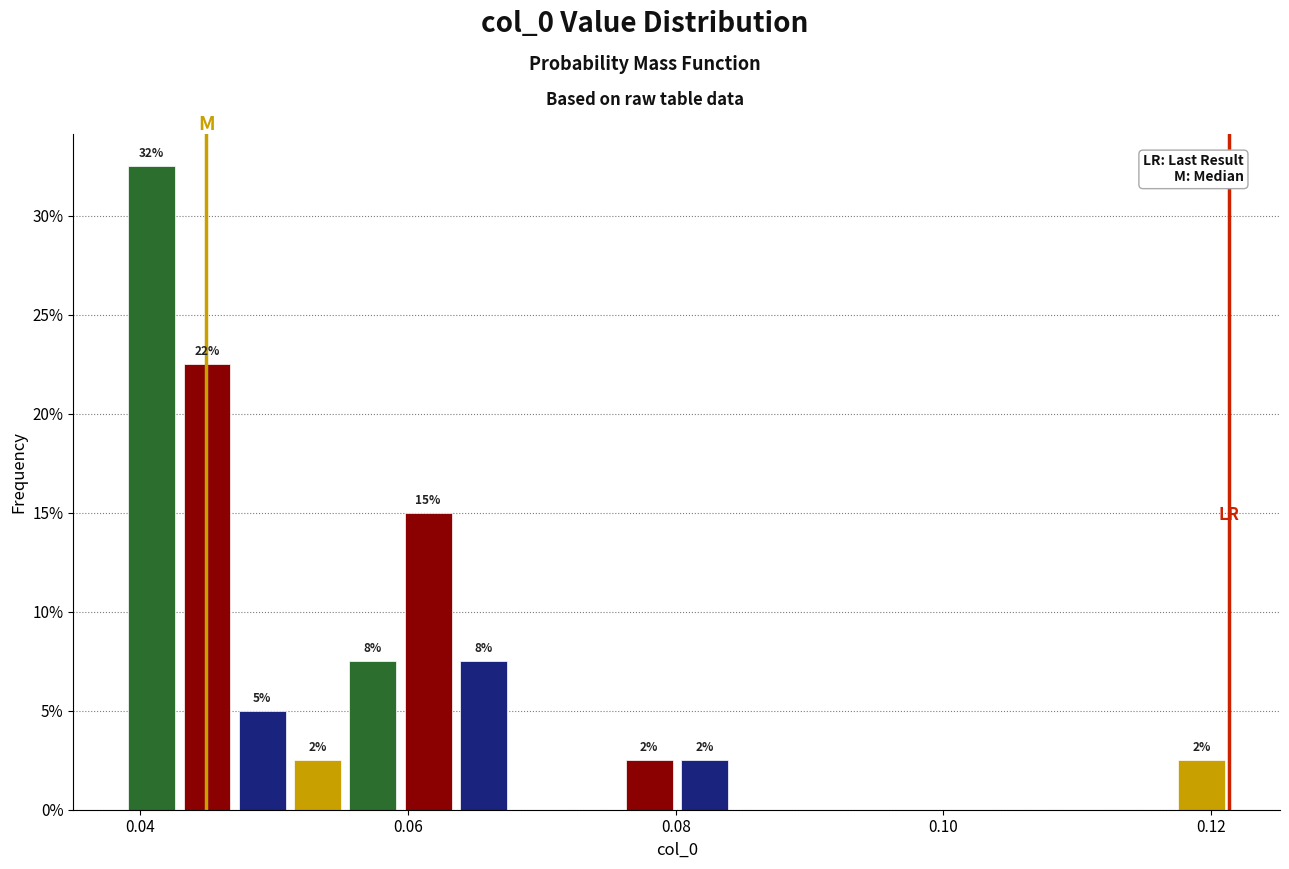

Around what value on the x-axis is the tallest bar? Give the approximate position of its centre, as read against the axis.

0.040